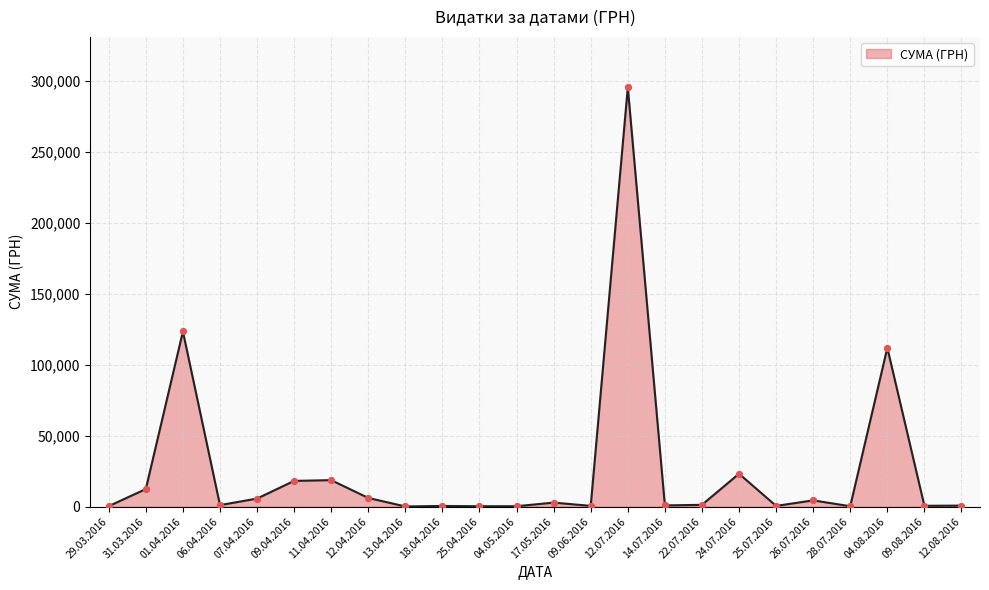

What is the change in value from 01.04.2016 to 25.04.2016?

-123168.7